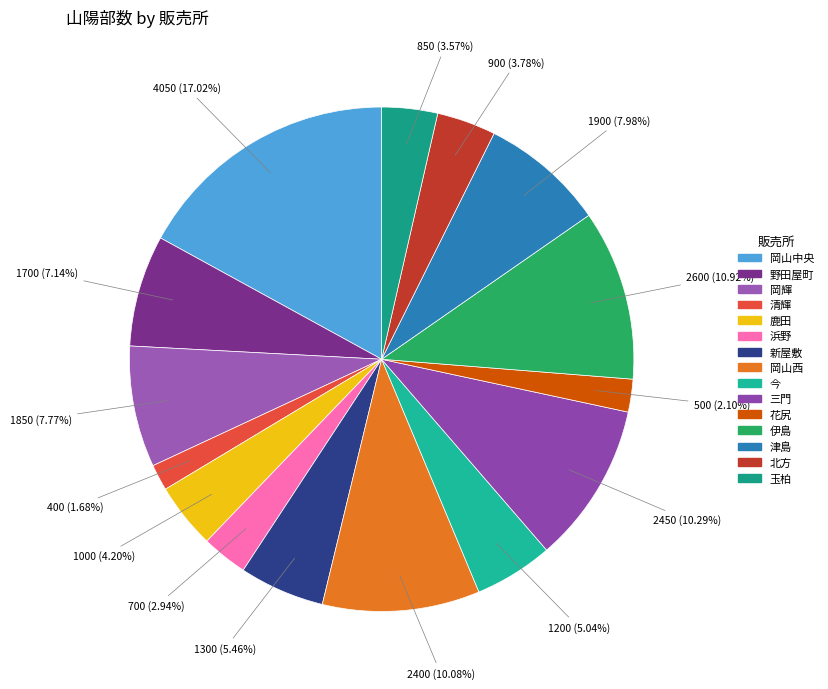

Count the number of slices in the pie.

15